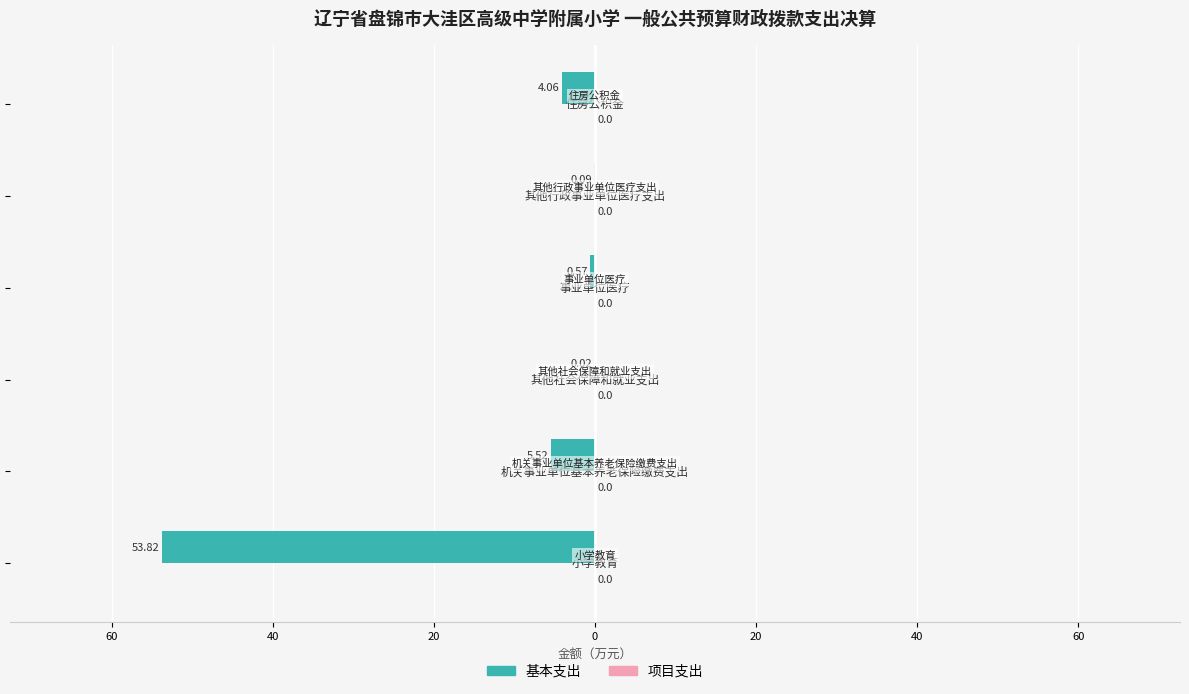

Are the bars horizontal?

Yes